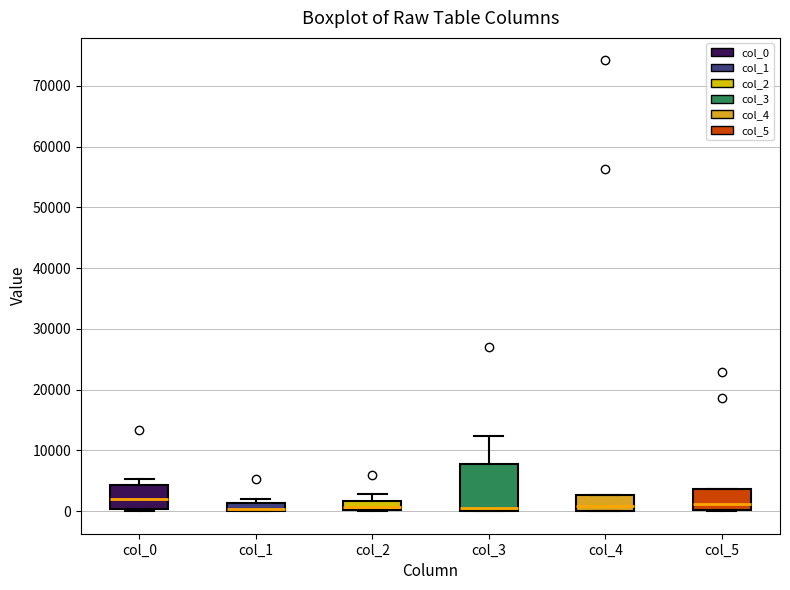

Where is the upper edge of the box for col_1 on the y-axis? The values are not printed on the chart, so give them approximately, as read against the axis.

1000